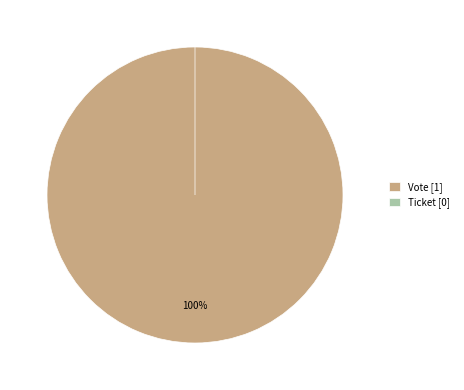

How many slices are in this pie chart?

2